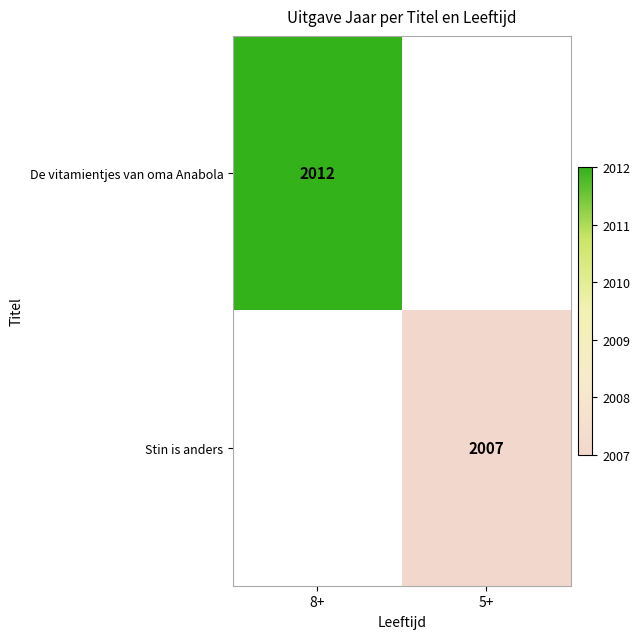

The value of De vitamientjes van oma Anabola at 8+ is 2012. True or false?

True